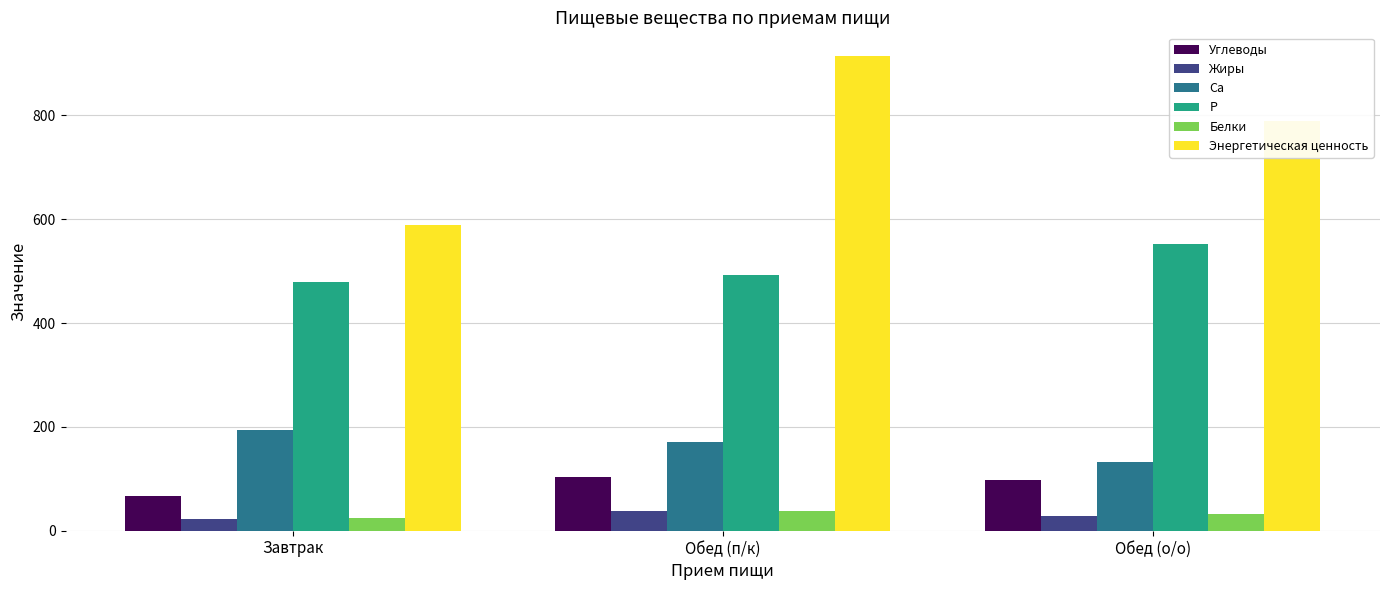

How many data points in Энергетическая ценность are above 789?

2